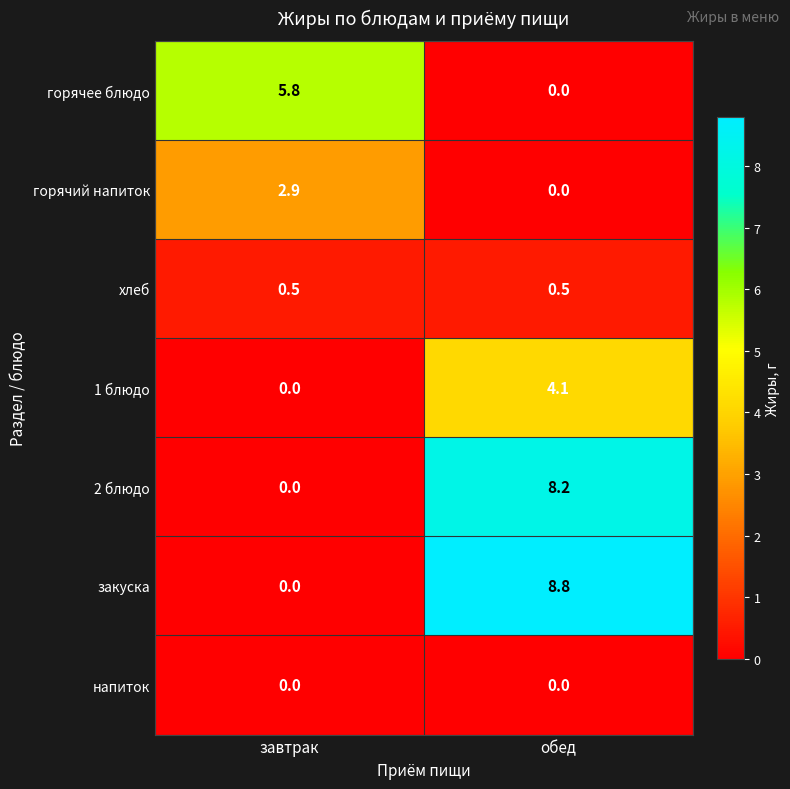

List the series in order of their peak value, highest first.

закуска, 2 блюдо, горячее блюдо, 1 блюдо, горячий напиток, хлеб, напиток